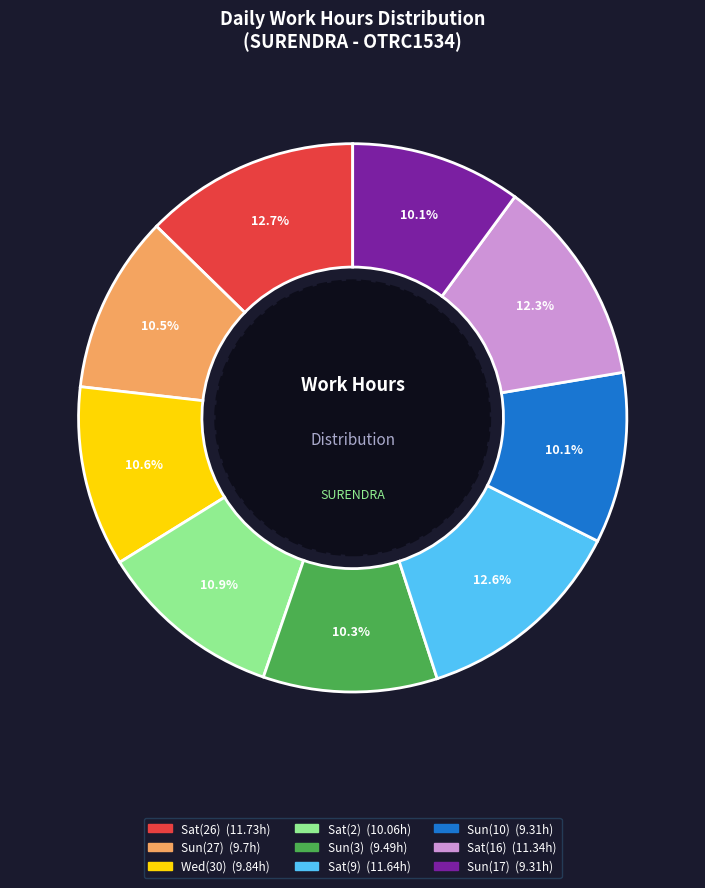

Is there any slice that represents more than half of the pie?

No